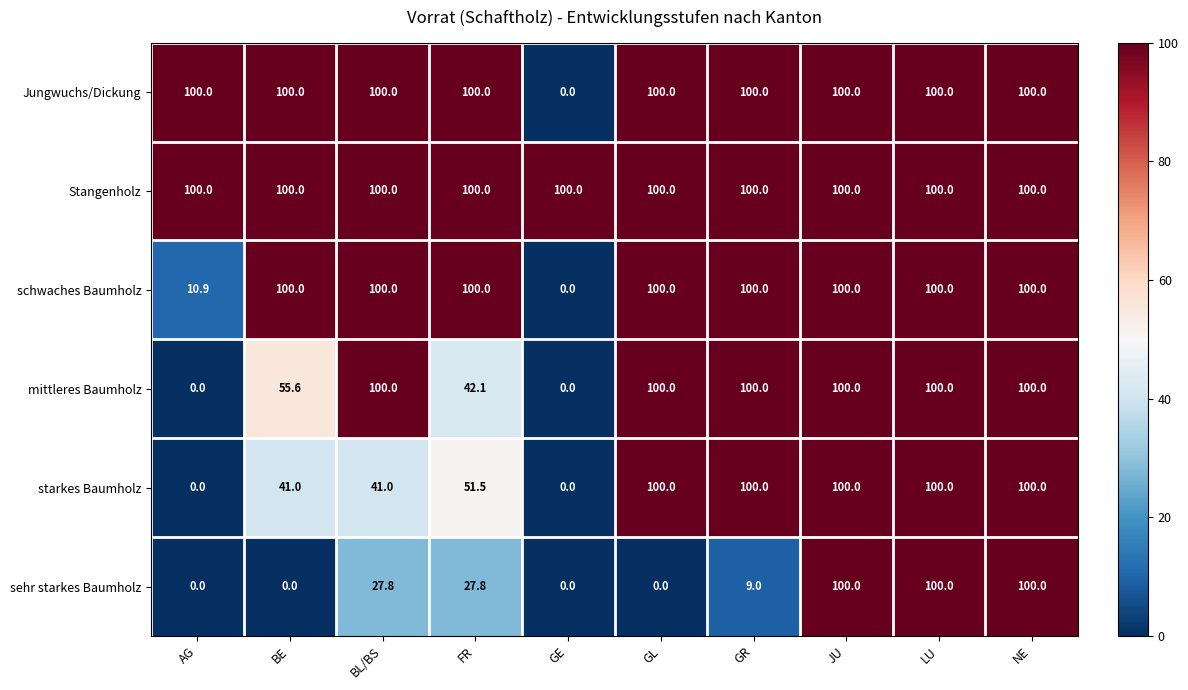

What is the minimum value for Stangenholz?

100.0